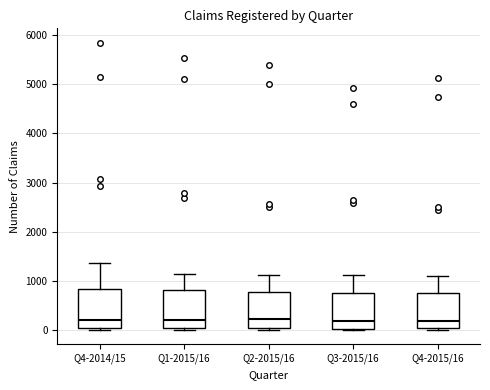

Where does the median line of the box for Q3-2015/16 sit on the y-axis? The values are not printed on the chart, so give them approximately, as read against the axis.

200